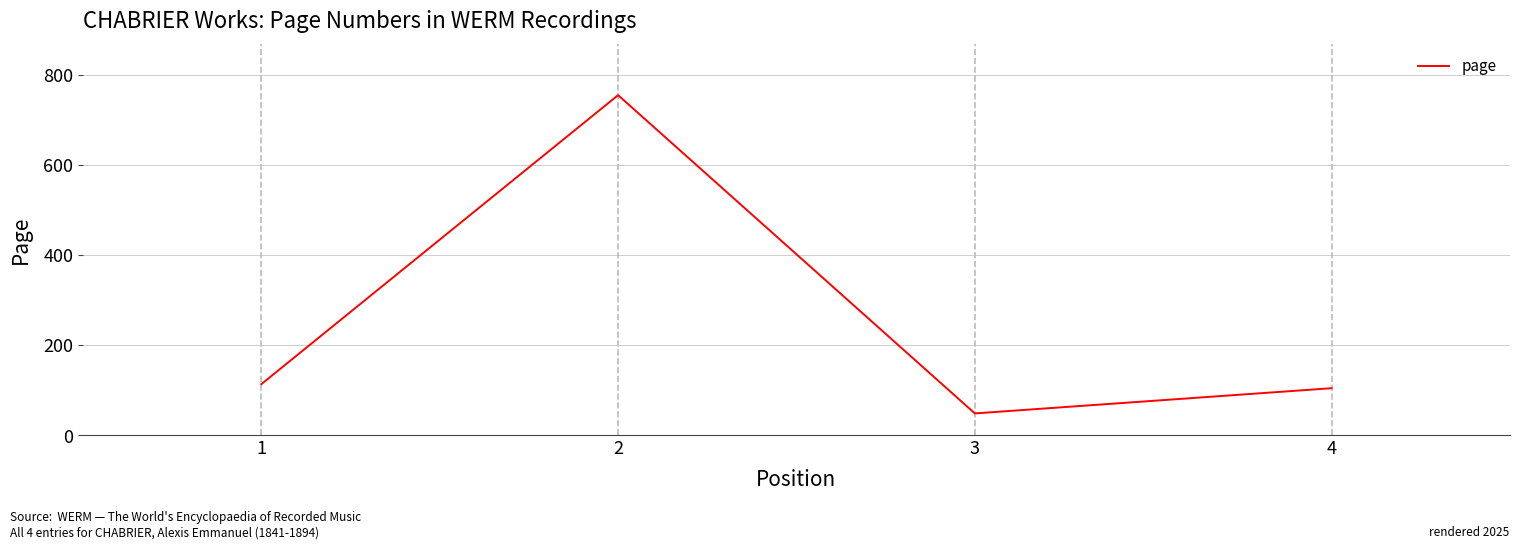

What is the smallest value displayed?

48